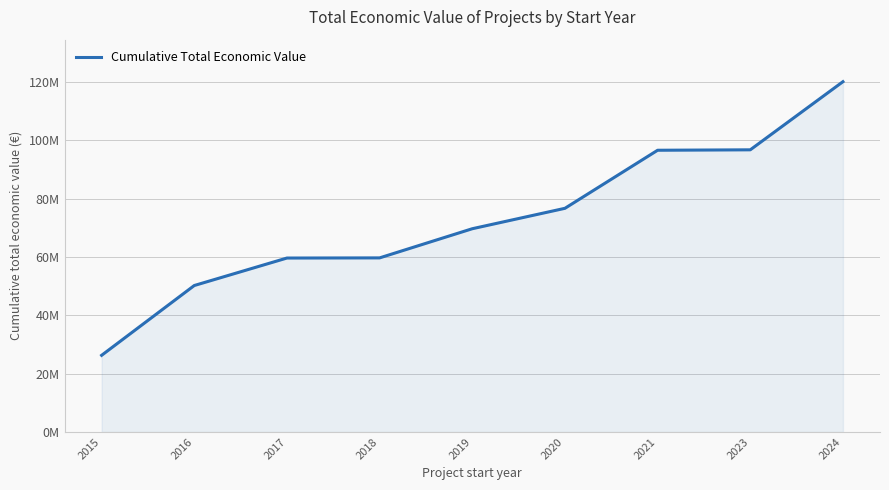

Reading left to right, transcribe all the data shown in this chart.

2015=26261677	2016=50190781	2017=59610991	2018=59660991	2019=69657258	2020=76656512	2021=96558702	2023=96708702	2024=120062062